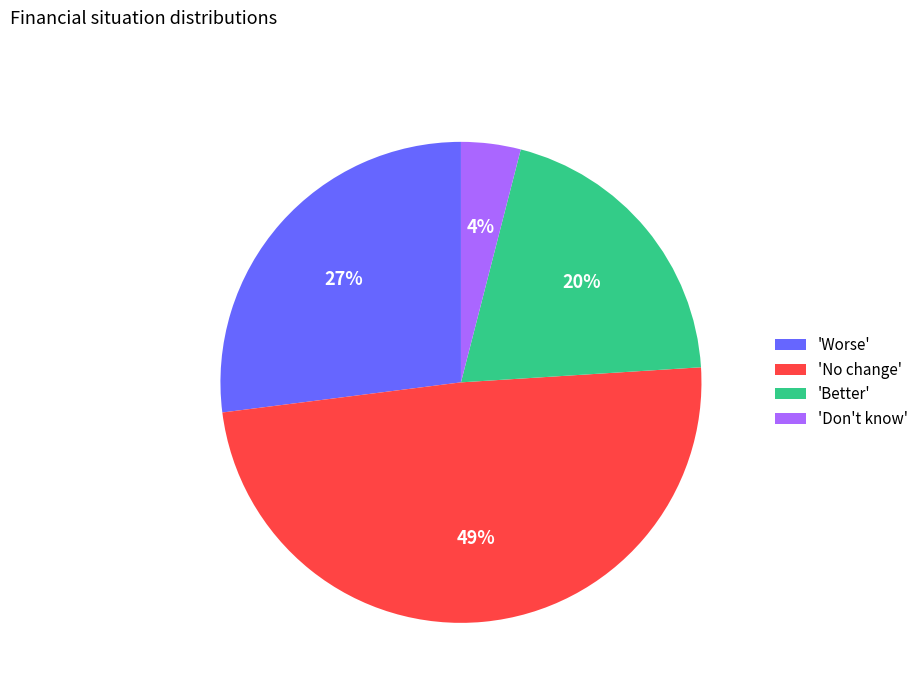

Is it true that 'Don't know' is 4% of the pie?

True